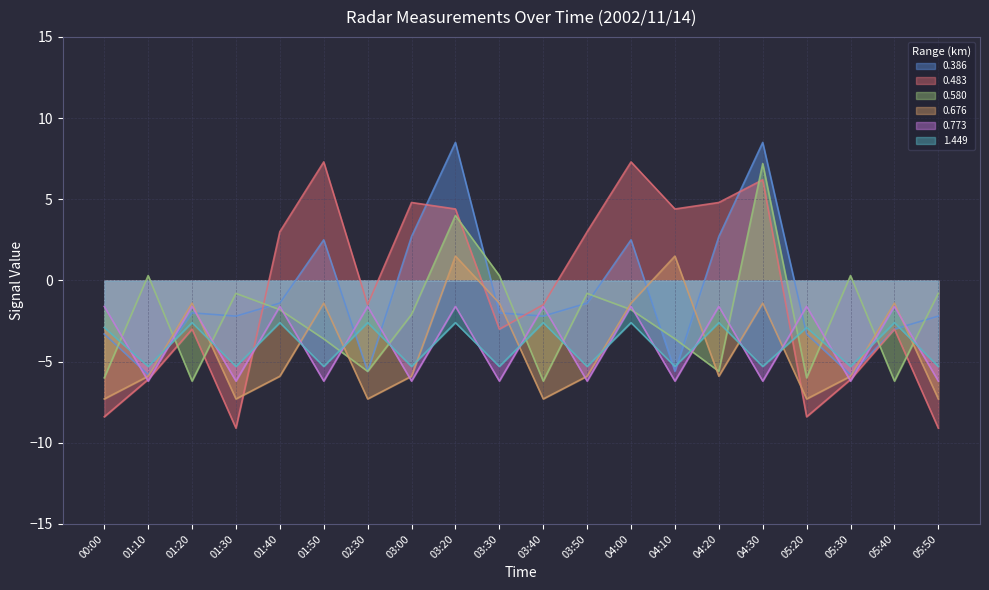

What is the value of the 0.773 point at the 18th from the left?

-6.2